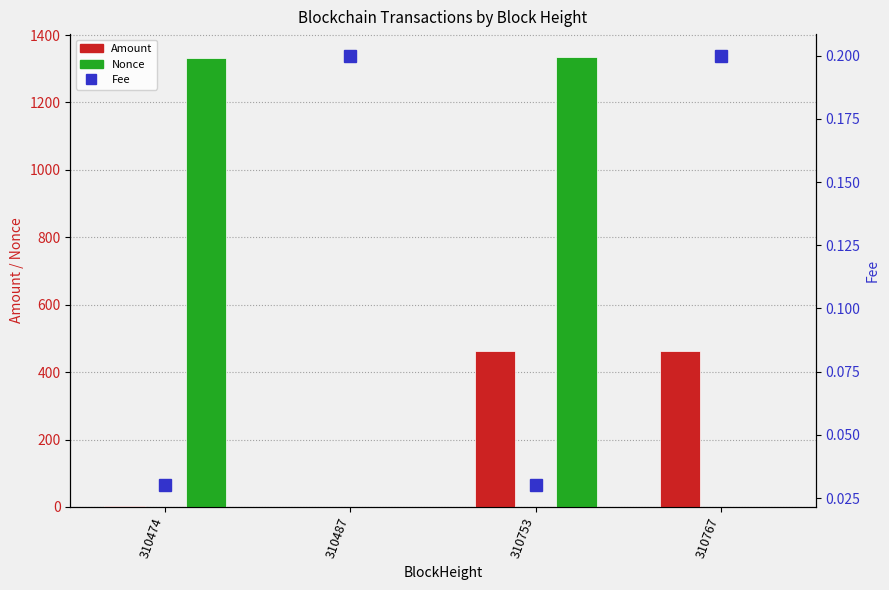

What is the total value across all series at 310474?

1332.5